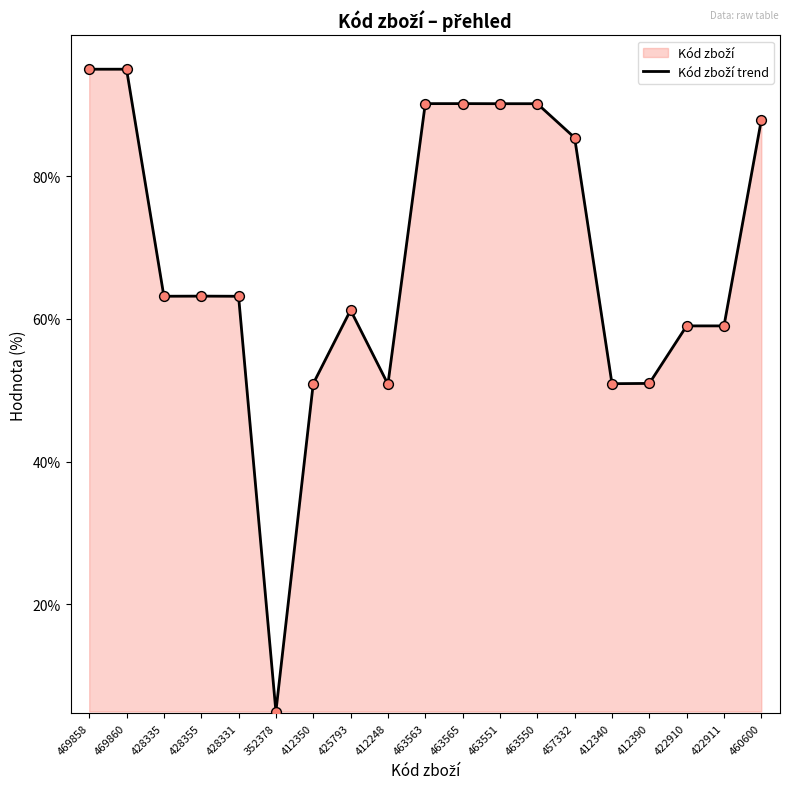

Between 412248 and 457332, which is larger?

457332